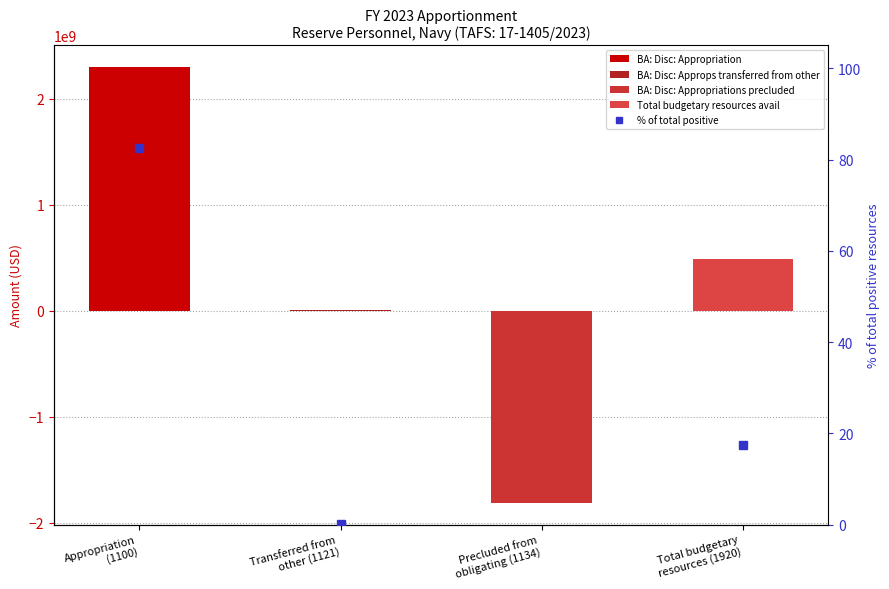

List the labels in order of value, largest first.

Appropriation
(1100), Total budgetary
resources (1920), Transferred from
other (1121), Precluded from
obligating (1134)